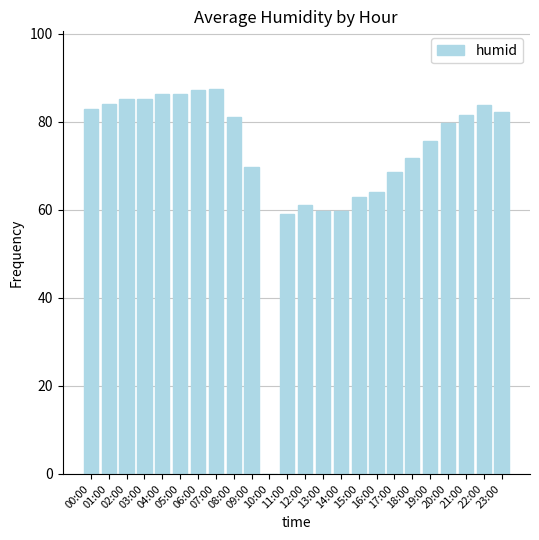

The value at 08:00 is 39.0. True or false?

False